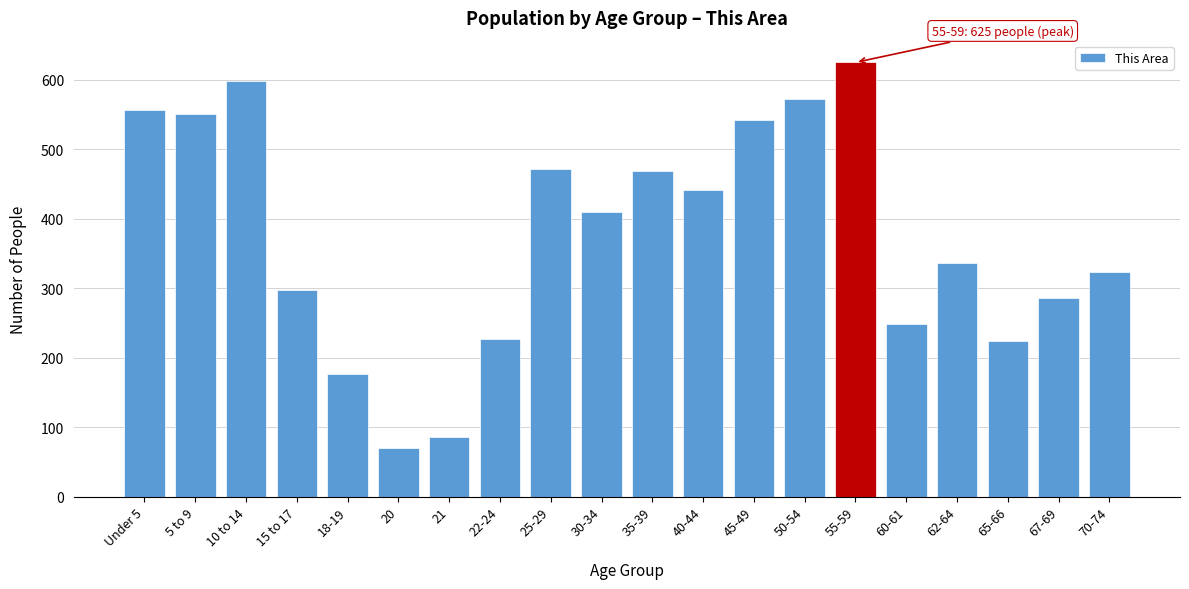

Reading left to right, transcribe all the data shown in this chart.

557	550	598	298	177	70	86	227	471	410	468	442	542	573	625	249	336	224	286	323